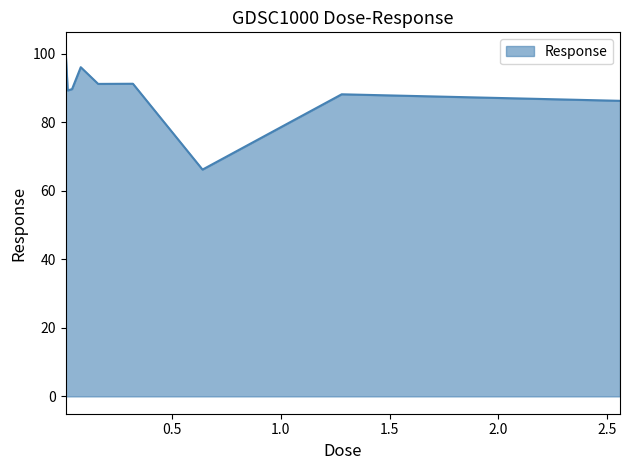

What is the difference between the maximum and minimum values?

35.0